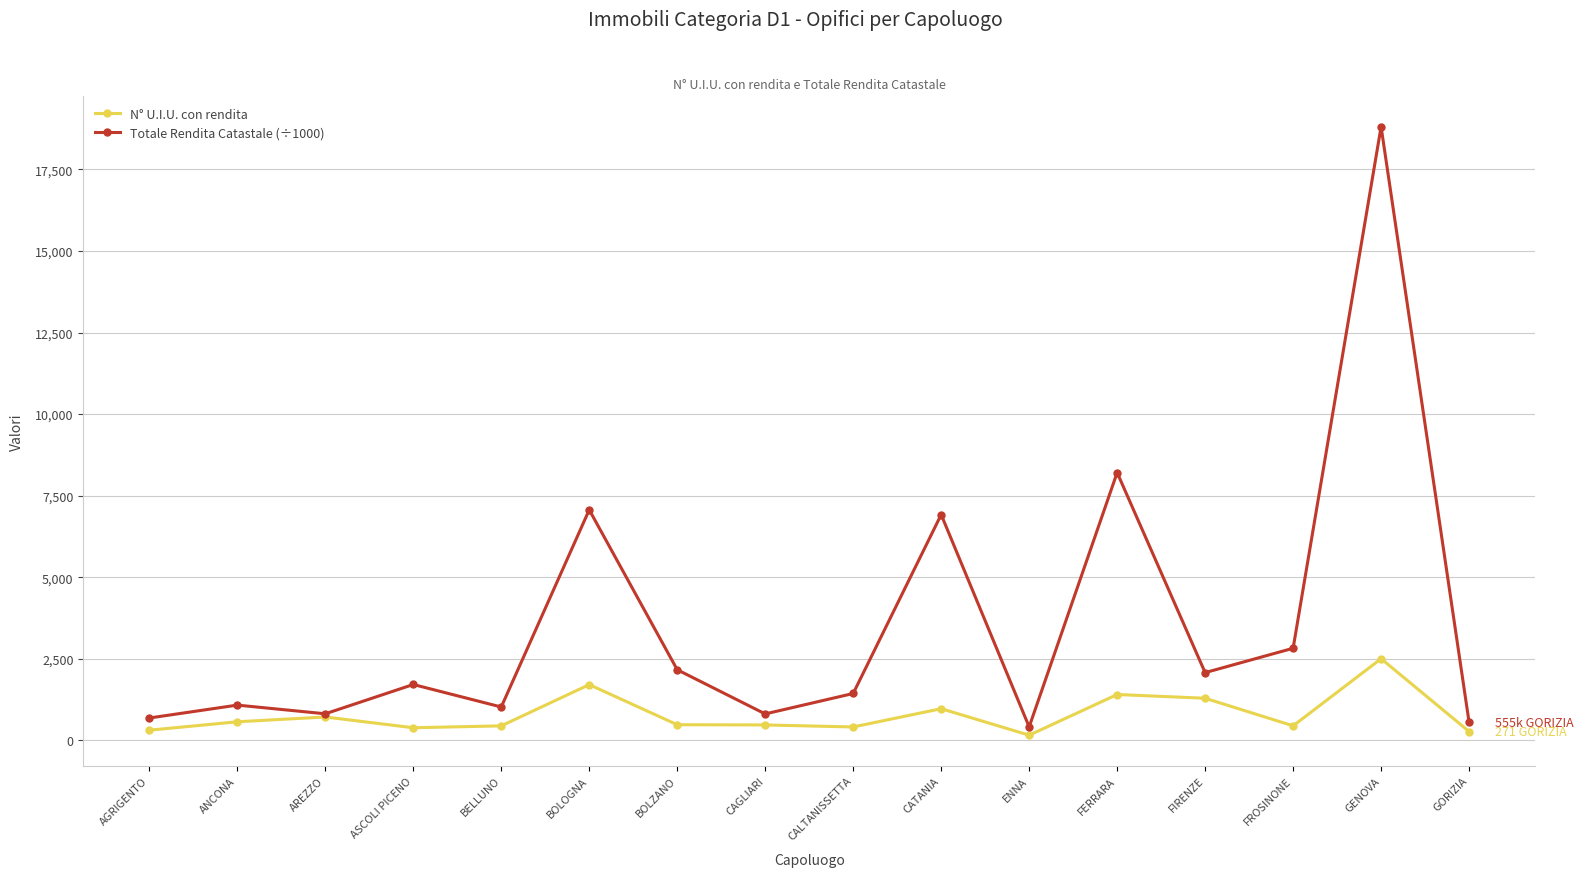

What is the maximum value shown in the chart?

18808.8